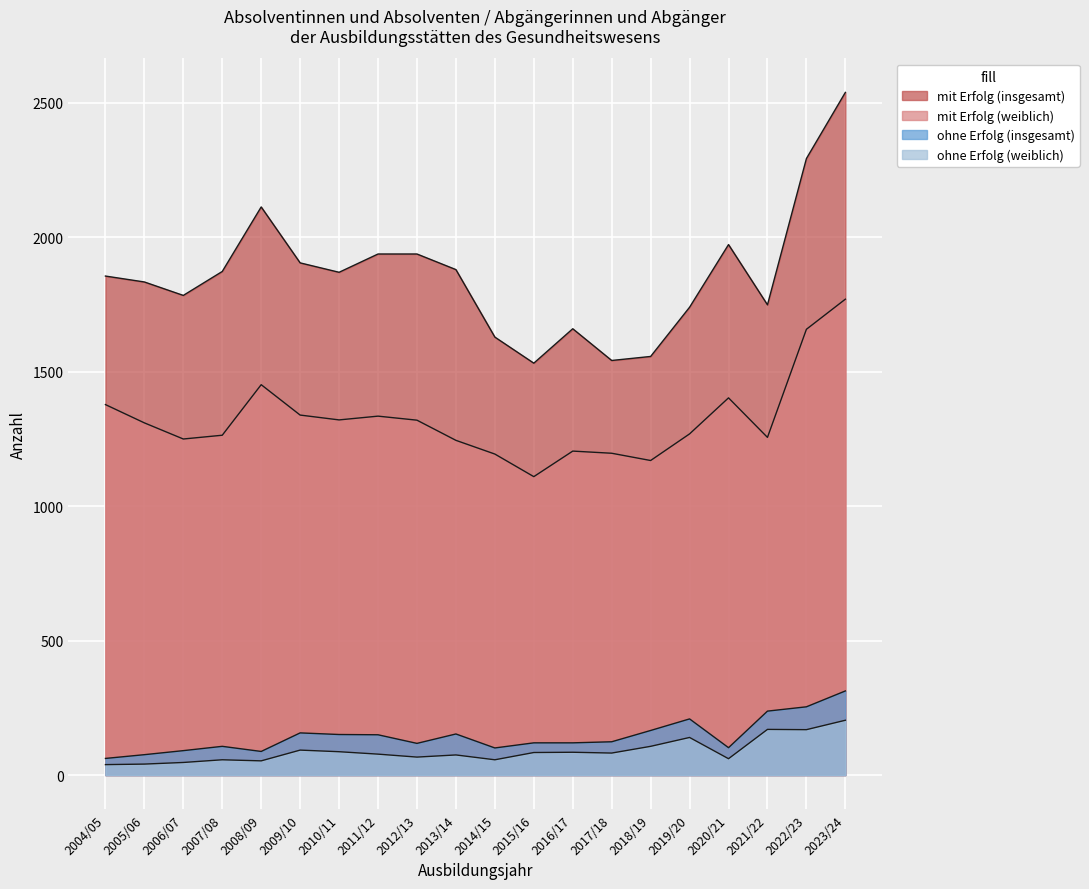

Reading left to right, what are all the values shown in this chart?

mit Erfolg (insgesamt): 1856	1834	1784	1873	2113	1905	1870	1938	1938	1880	1629	1532	1660	1542	1557	1740	1973	1749	2293	2539
mit Erfolg (weiblich): 1378	1310	1250	1264	1452	1339	1321	1335	1320	1245	1194	1110	1205	1197	1170	1269	1403	1256	1658	1770
ohne Erfolg (insgesamt): 62	76	91	107	88	157	151	150	118	153	101	120	120	124	166	209	102	238	254	313
ohne Erfolg (weiblich): 39	41	47	57	53	93	87	78	67	75	57	84	85	82	107	140	61	170	169	204